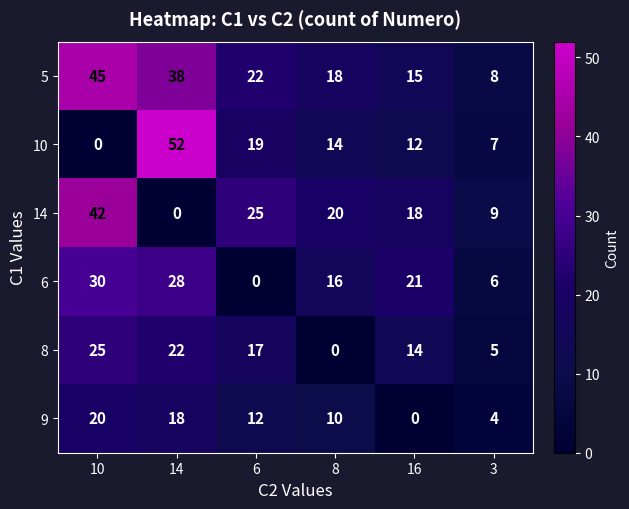

At which category is the sum across all series the highest?

10